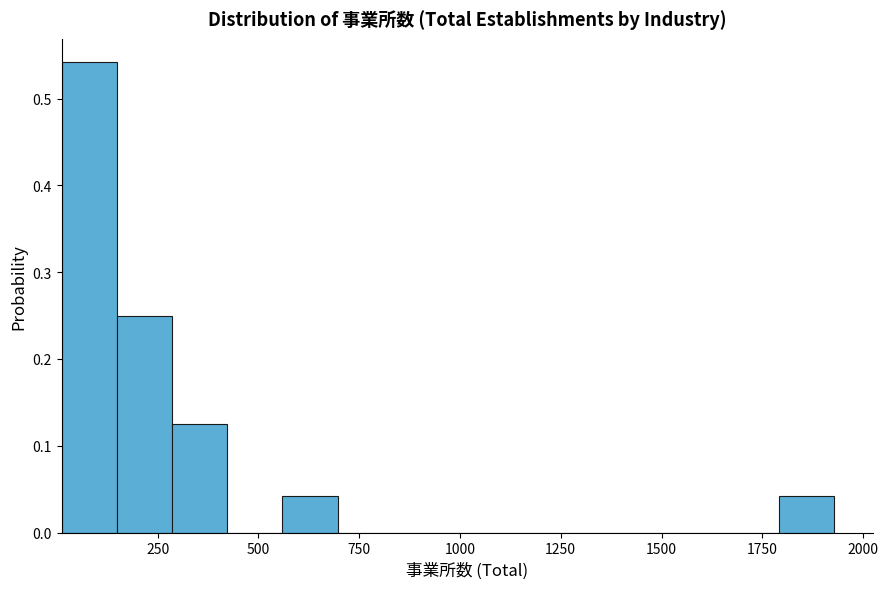

Around what value on the x-axis is the tallest bar? Give the approximate position of its centre, as read against the axis.

100